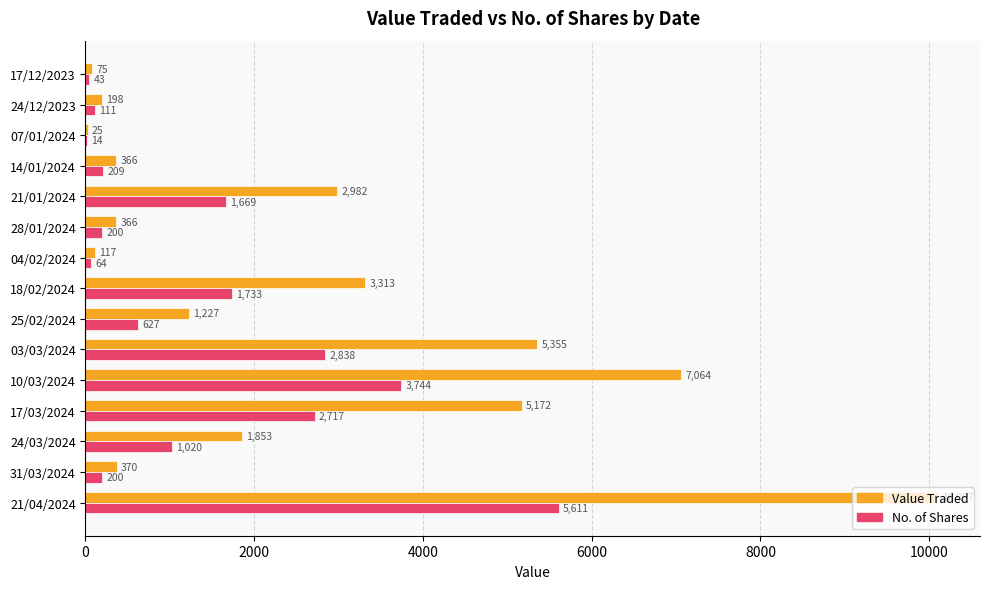

Which series has the largest total across all categories?

Value Traded